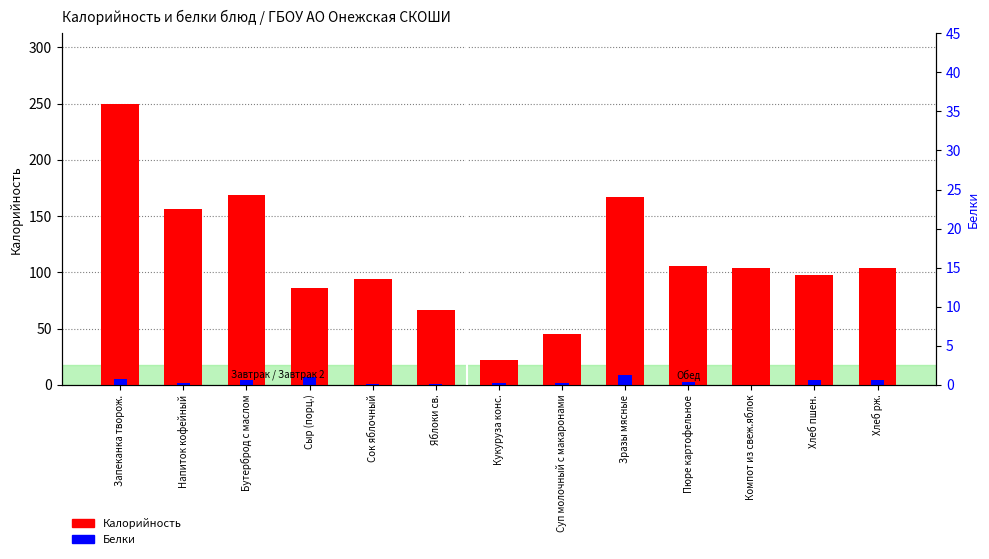

Are the bars grouped side by side (vs. stacked)?

Yes